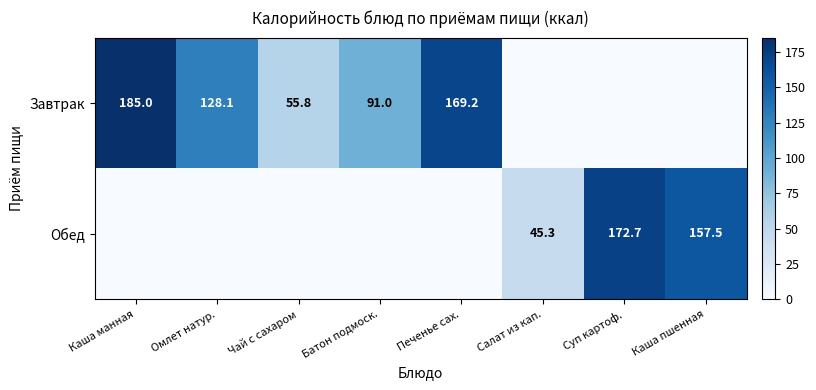

True or false: Обед has a value of 11.1 at Салат из кап..

False